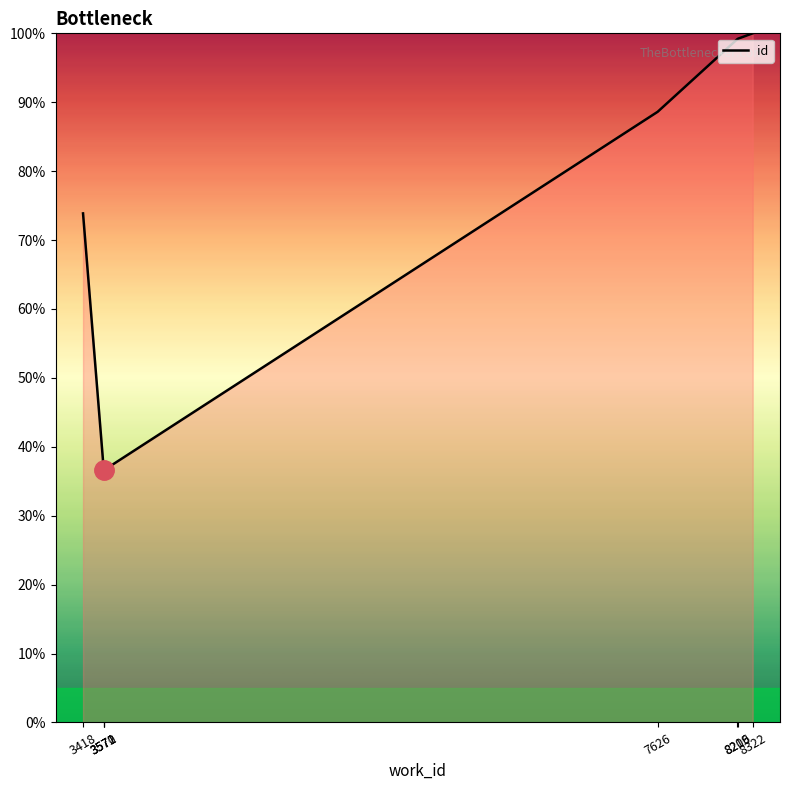

Read the value at 8209.

99.1